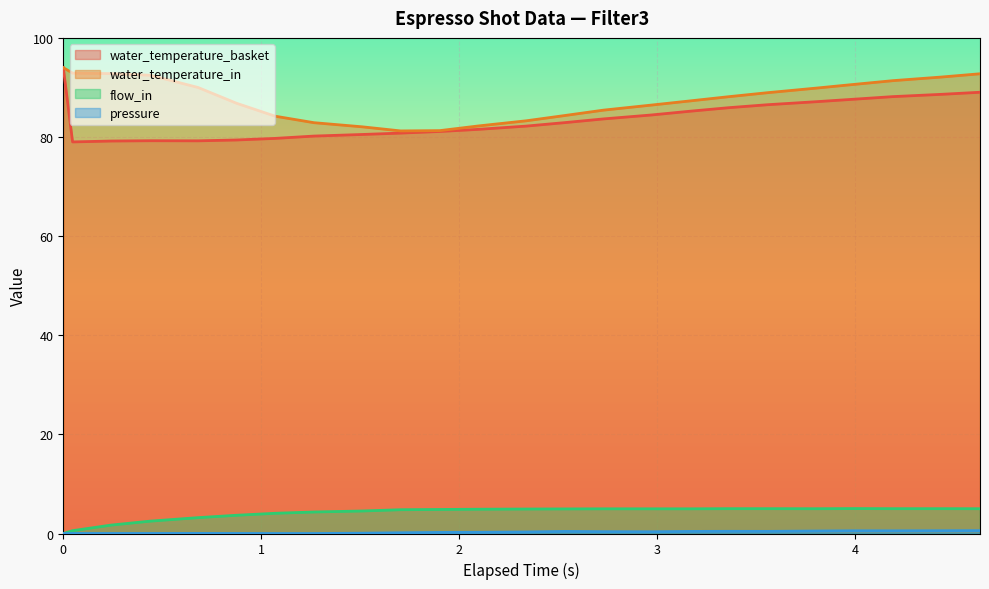

What is the maximum value for flow_in?

5.0